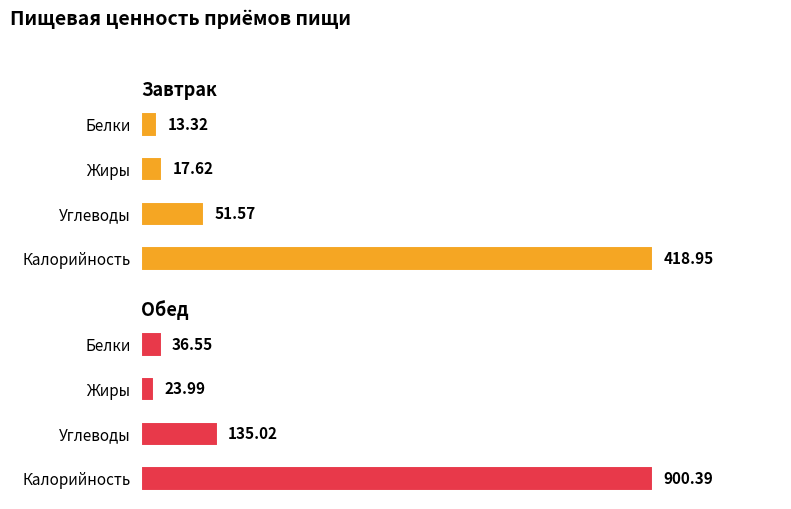

What is the average value of the Завтрак series?

125.4